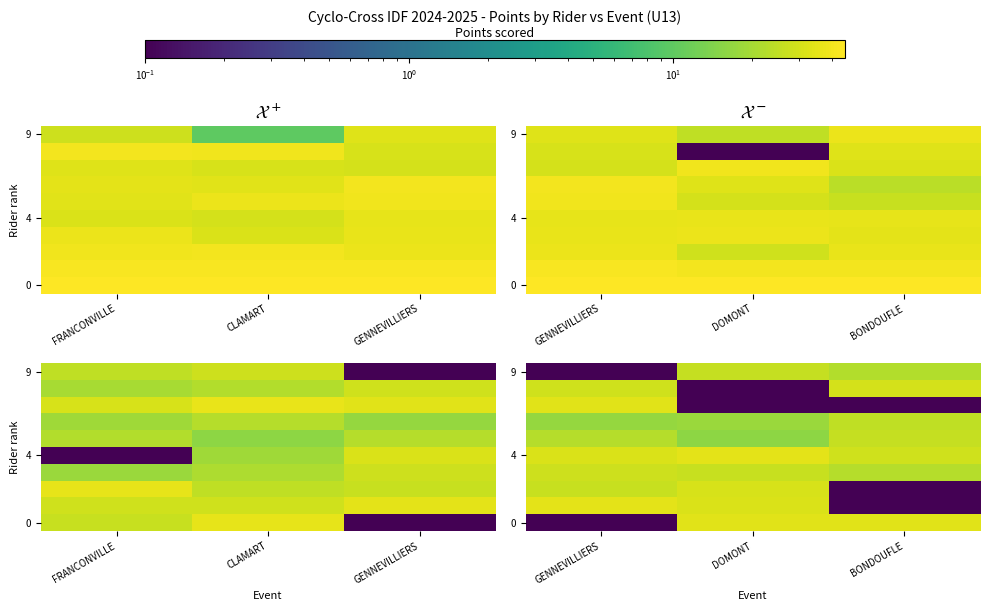

Which category has the highest value across all series?

GENNEVILLIERS